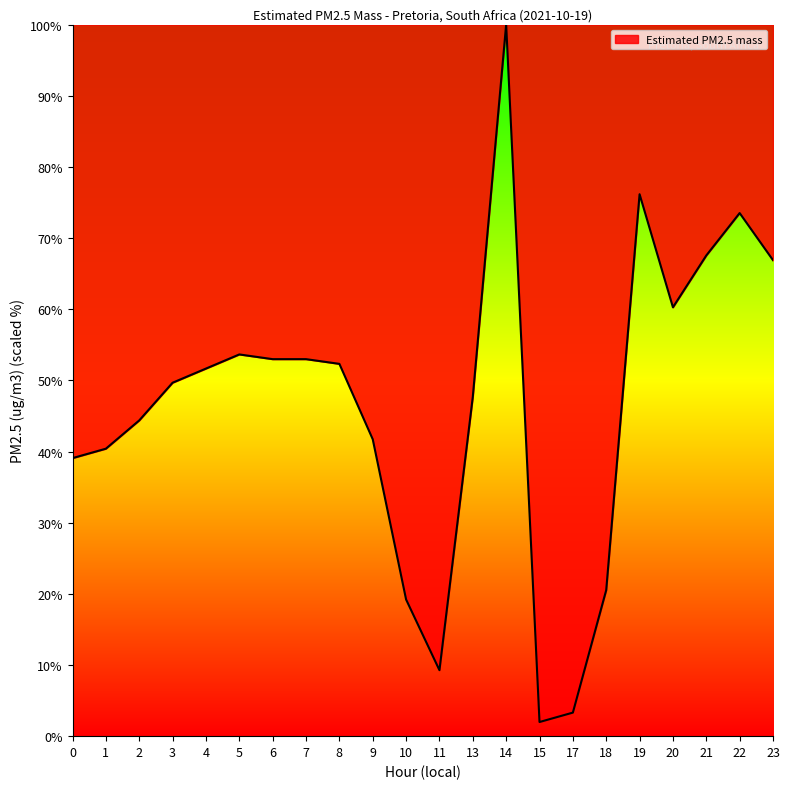

Reading left to right, transcribe all the data shown in this chart.

0=39.1	1=40.4	2=44.4	3=49.7	4=51.7	5=53.6	6=53.0	7=53.0	8=52.3	9=41.7	10=19.2	11=9.3	13=47.7	14=100.0	15=2.0	17=3.3	18=20.5	19=76.2	20=60.3	21=67.5	22=73.5	23=66.9